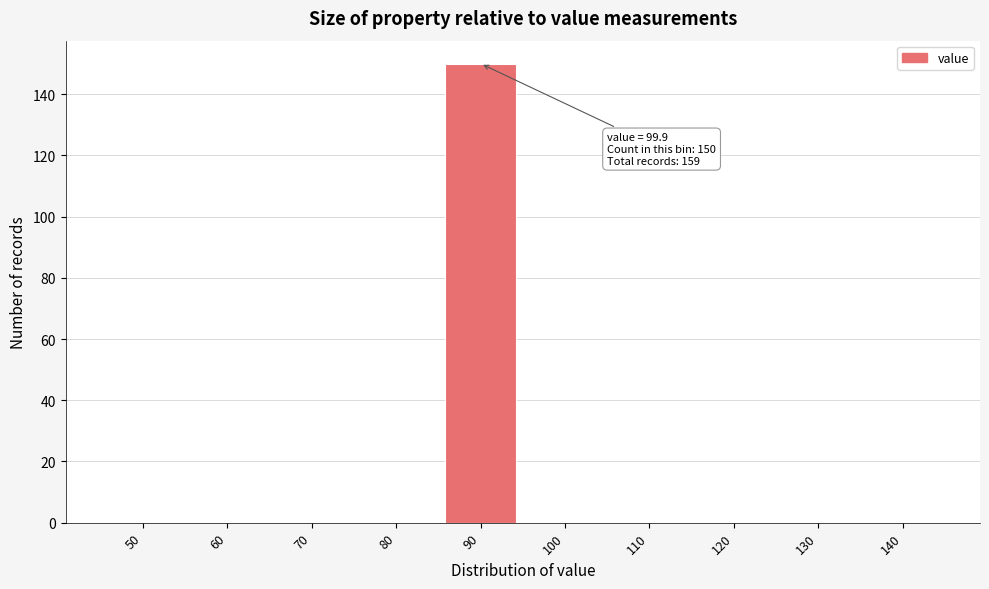

Reading right to left, transcribe all the data shown in this chart.

140=0	130=0	120=0	110=0	100=0	90=150	80=0	70=0	60=0	50=0